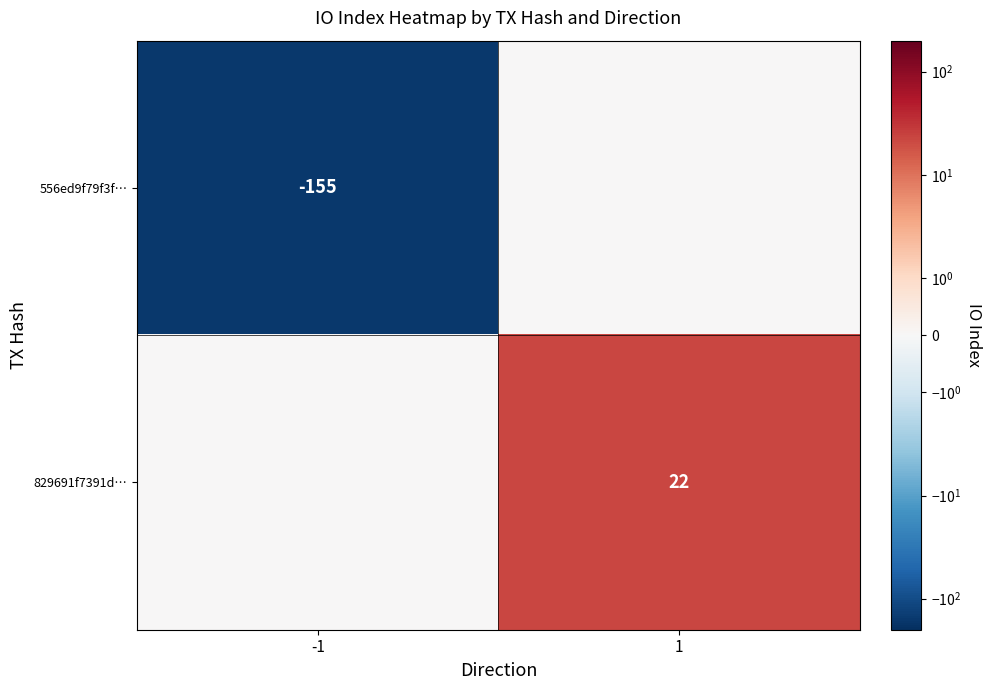

At which category is the sum across all series the highest?

1